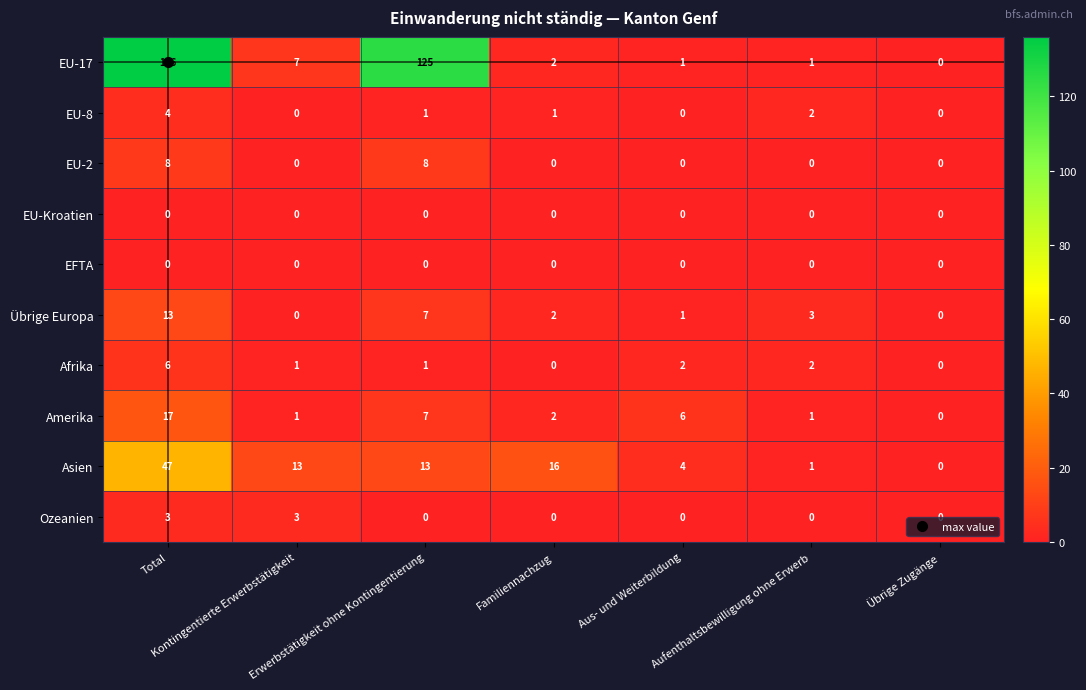

What is the maximum value for EU-17?

136